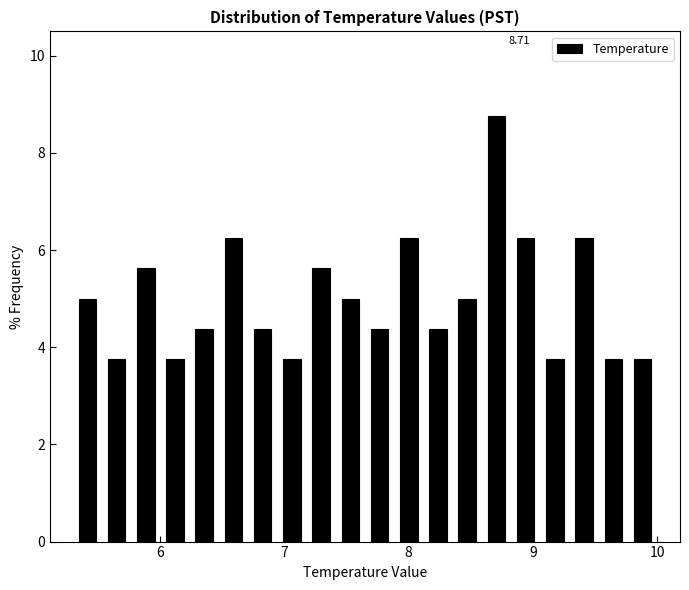

Read against the x-axis, roughly where is the centre of the tallest bar?

8.7